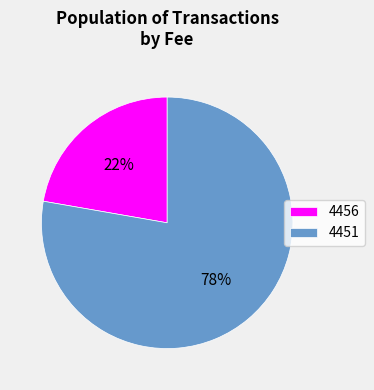

Between 4451 and 4456, which is larger?

4451